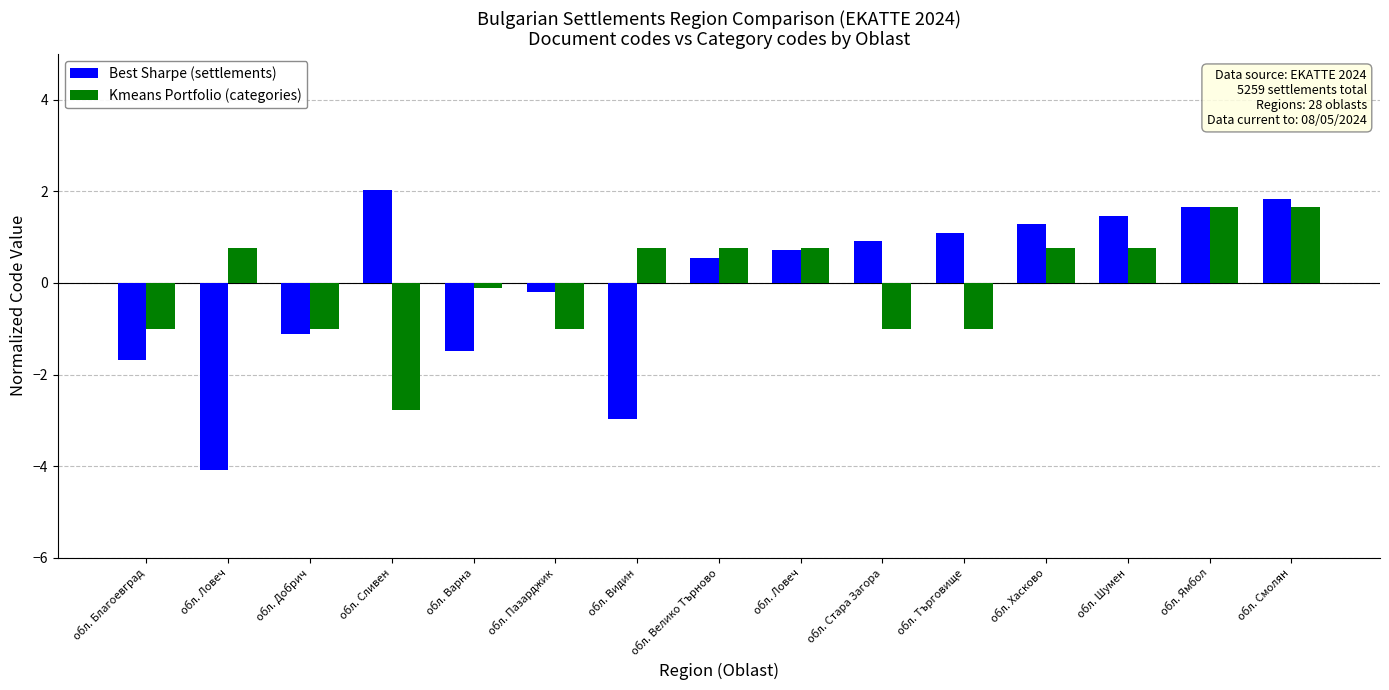

Which series has the largest total across all categories?

Best Sharpe (settlements)